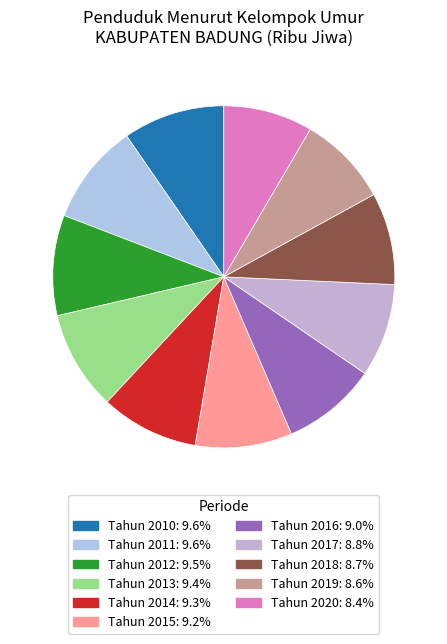

What is the total percentage of Tahun 2015 and Tahun 2012?

18.6%